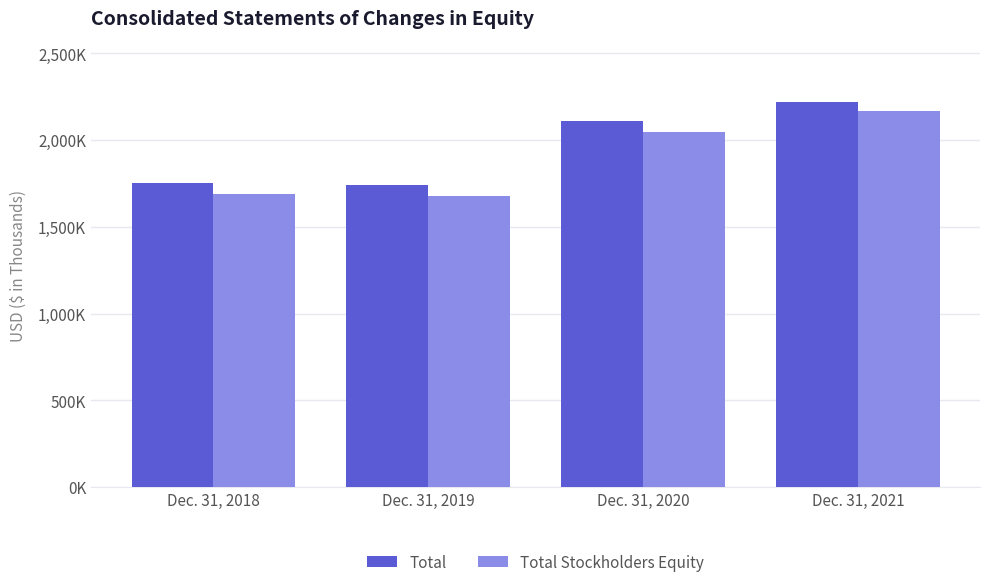

What is the value of the Total Stockholders Equity bar at the 1st from the left?

1688382